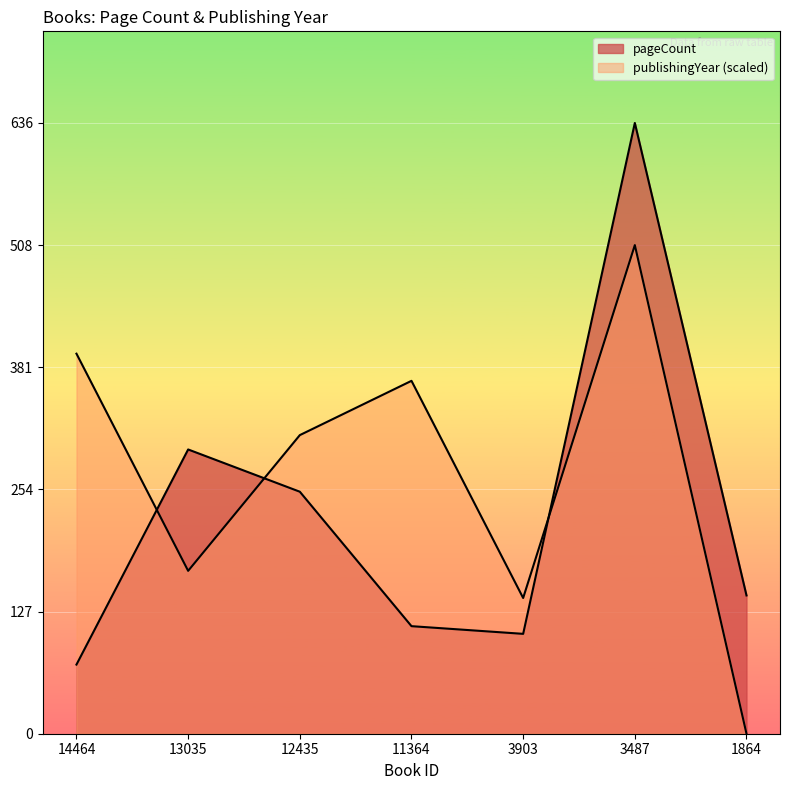

How many lines are shown in the chart?

2